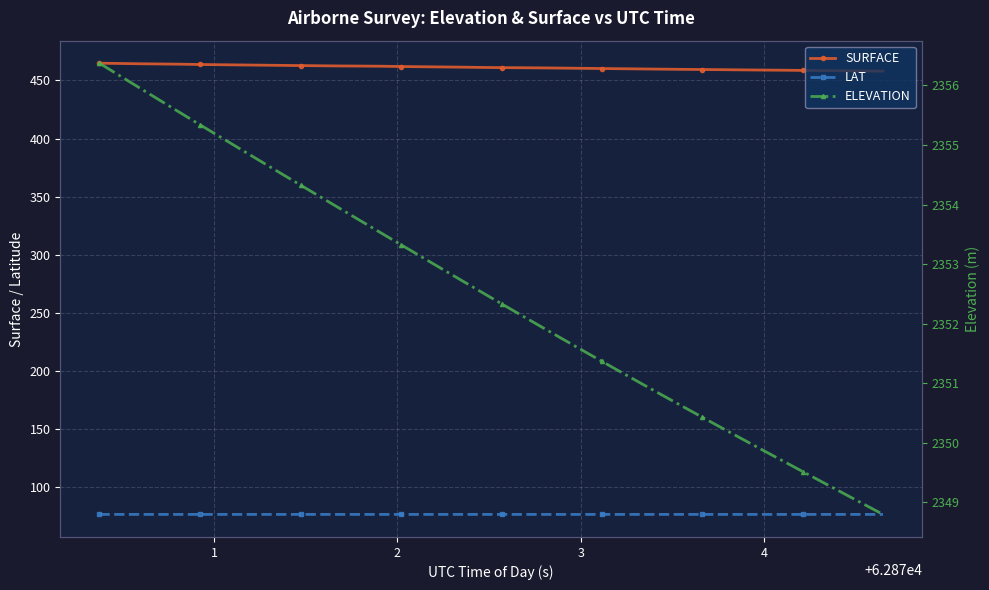

List the series in order of their overall mean, highest first.

ELEVATION, SURFACE, LAT